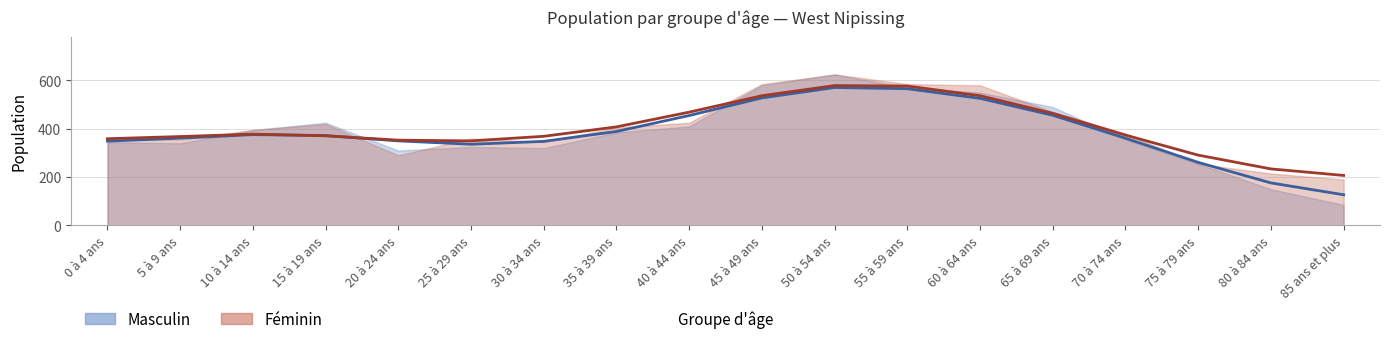

How many data points are above 372?

8